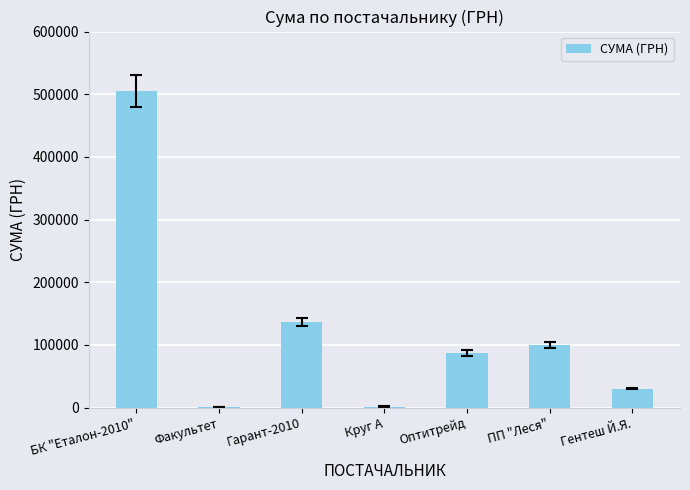

What is the change in value from Гарант-2010 to Гентеш Й.Я.?

-105827.8